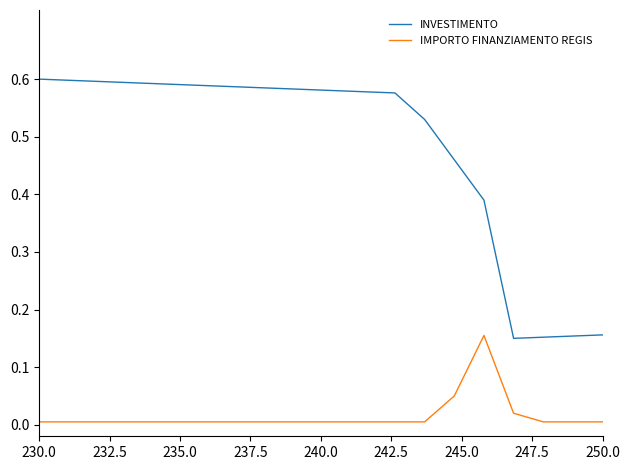

True or false: INVESTIMENTO and IMPORTO FINANZIAMENTO REGIS intersect in this chart.

False